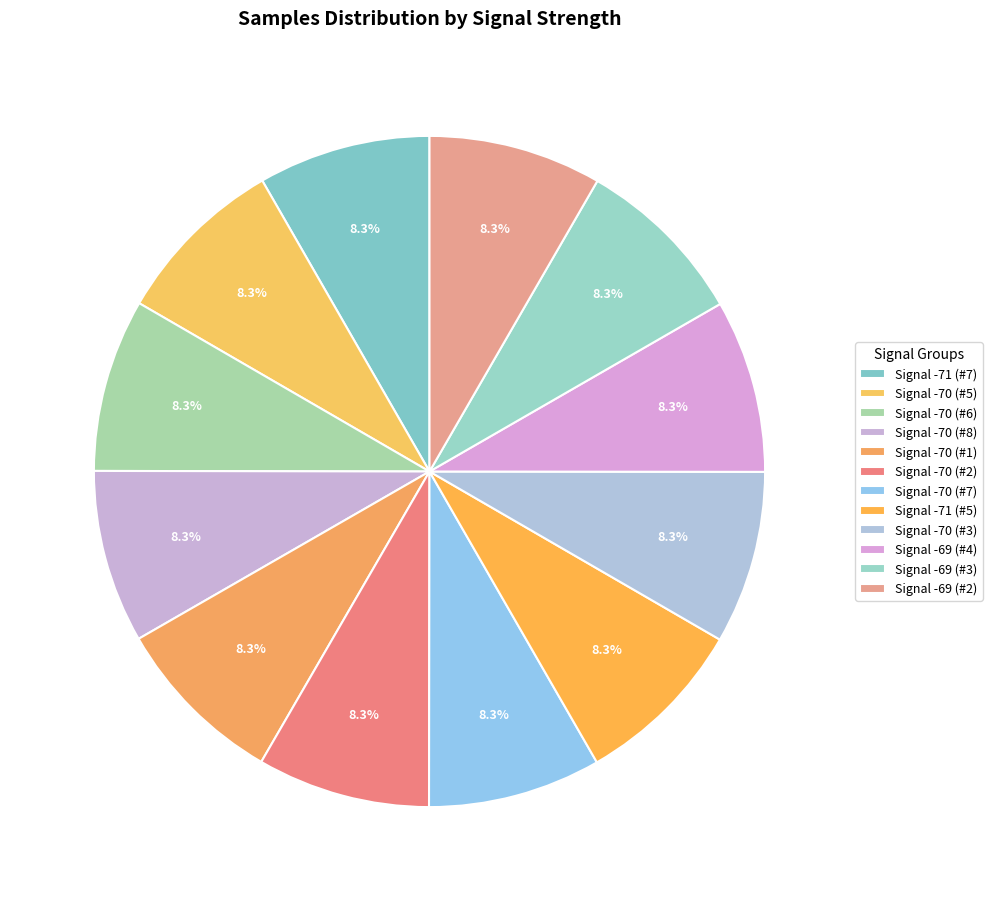

Count the number of slices in the pie.

12